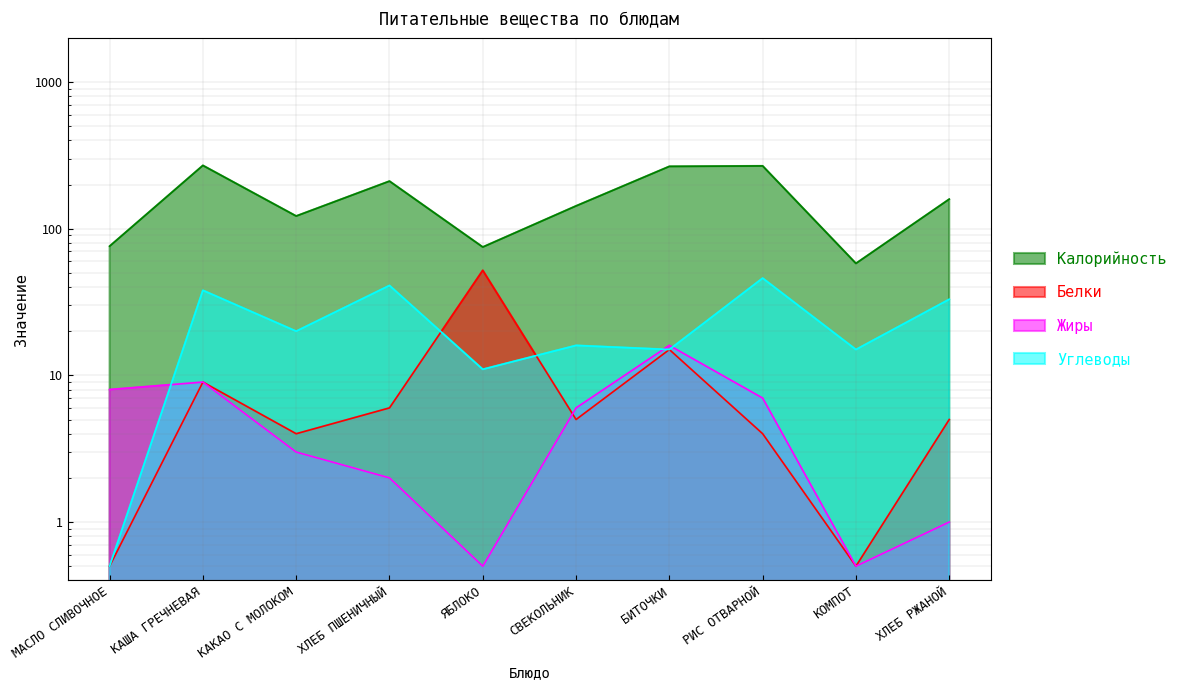

Rank the series by their maximum value, from lowest to highest.

Жиры, Углеводы, Белки, Калорийность